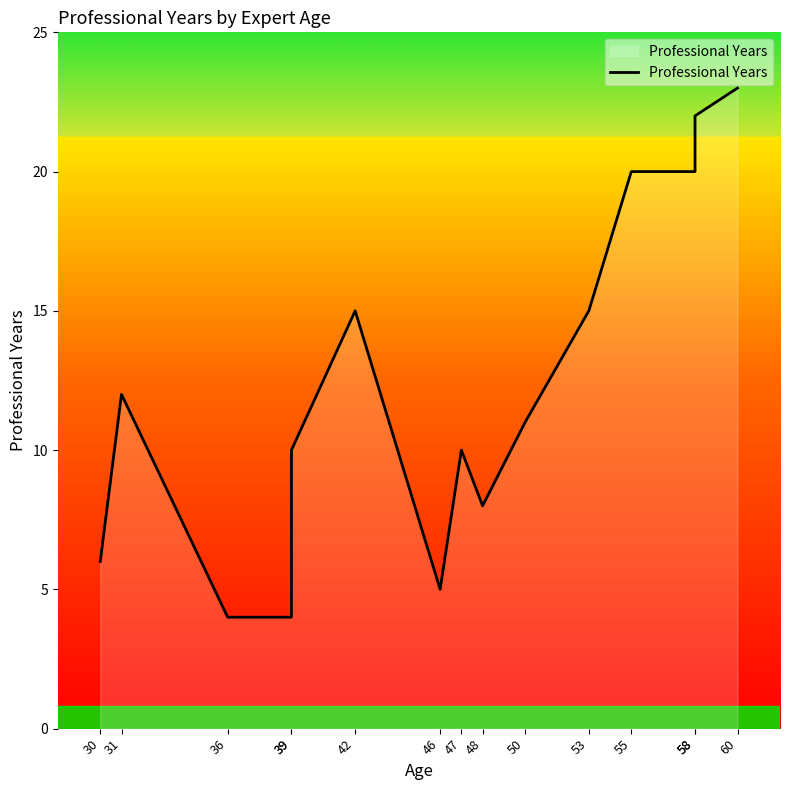

What is the maximum value shown in the chart?

23